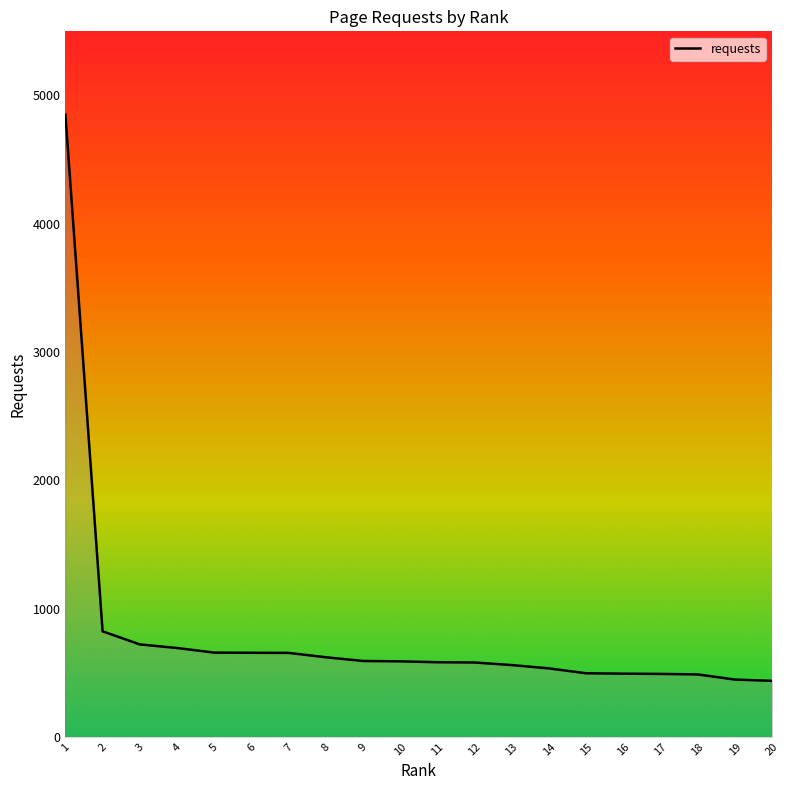

Is it true that the value at 13 is 559?

True